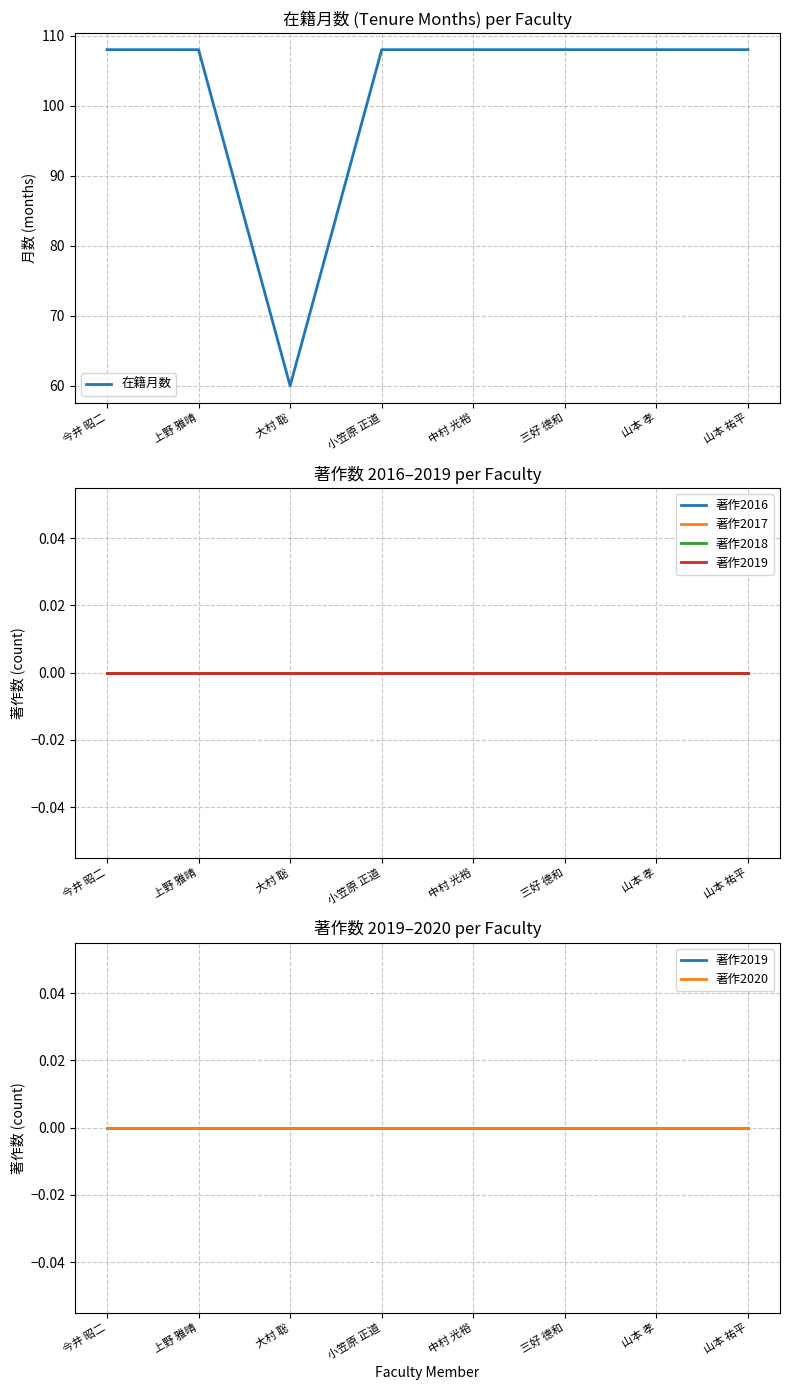

Rank the series by their maximum value, from lowest to highest.

著作2016, 著作2017, 著作2018, 著作2019, 著作2020, 在籍月数